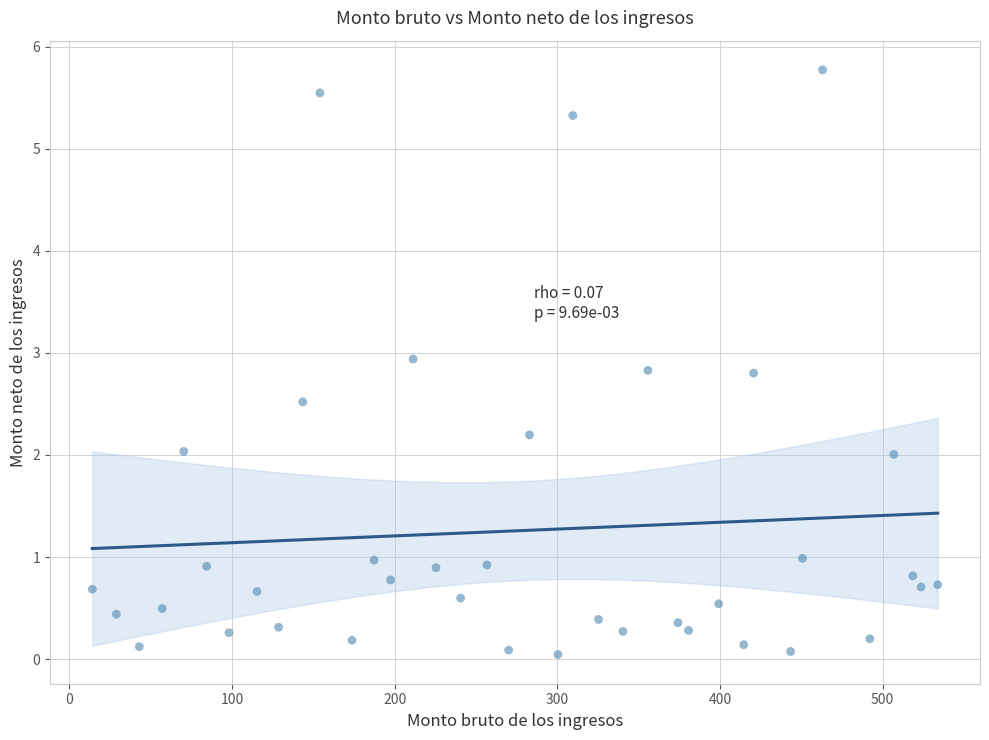

What is the range of Y values (max minus min)?

5.7